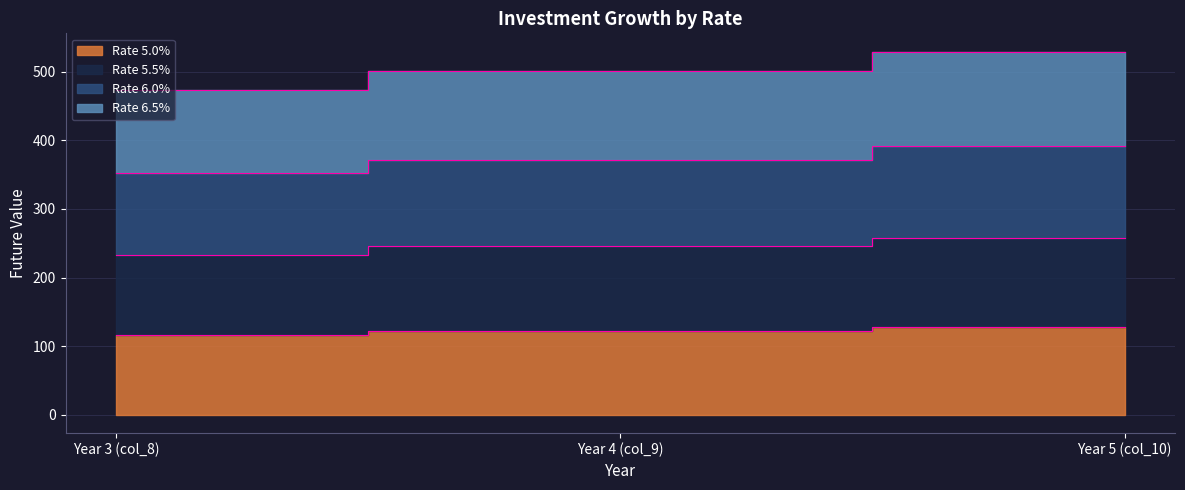

Does the chart have visible grid lines?

Yes